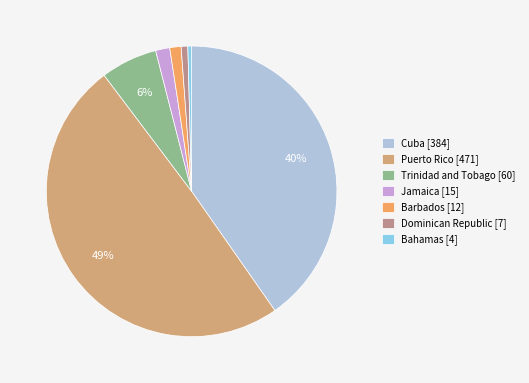

What is the total percentage of Puerto Rico [471] and Dominican Republic [7]?

50.2%